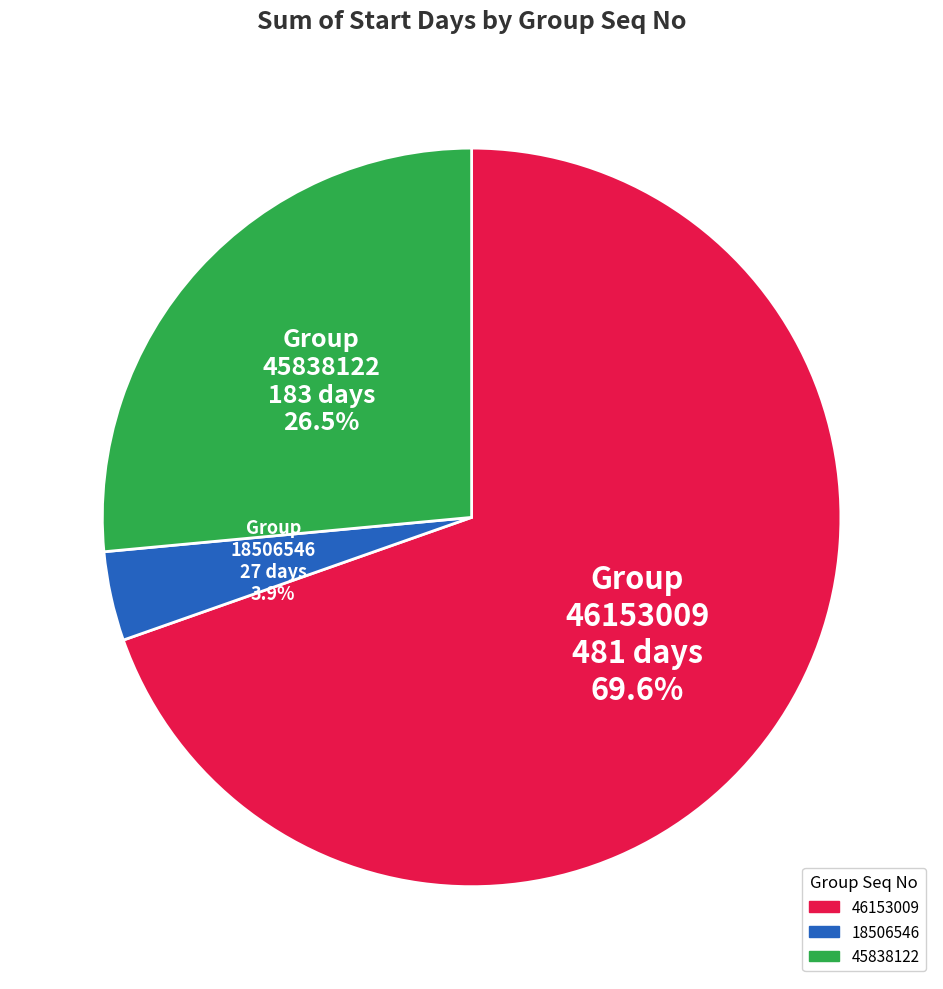

What percentage is the 18506546 slice, to the nearest percent?

4%